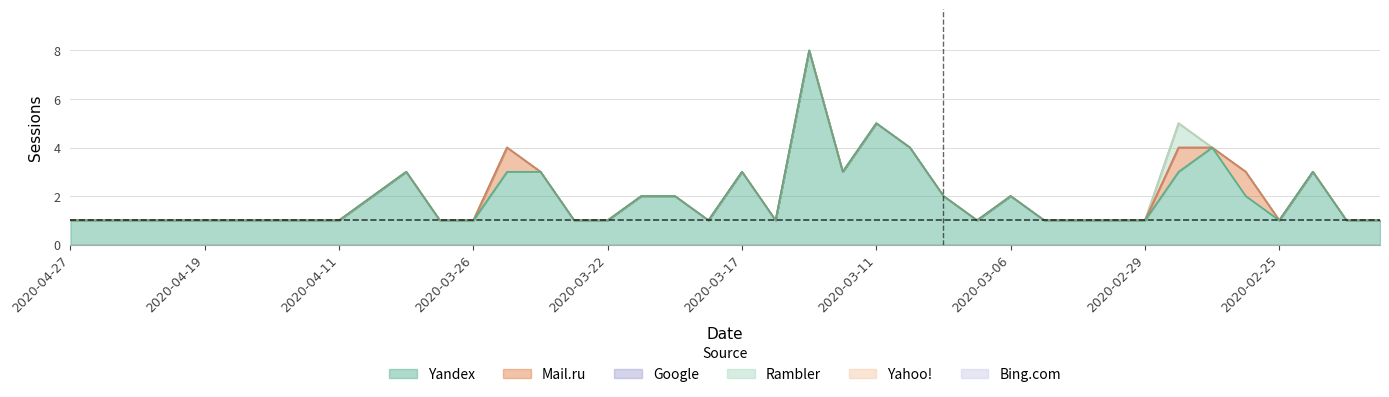

Reading left to right, list all the values displayed in this chart.

Yandex: 2020-04-27=1	2020-04-26=1	2020-04-23=1	2020-04-22=1	2020-04-19=1	2020-04-16=1	2020-04-15=1	2020-04-12=1	2020-04-11=1	2020-04-08=2	2020-04-07=3	2020-03-31=1	2020-03-26=1	2020-03-25=3	2020-03-24=3	2020-03-23=1	2020-03-22=1	2020-03-21=2	2020-03-20=2	2020-03-19=1	2020-03-17=3	2020-03-16=1	2020-03-13=8	2020-03-12=3	2020-03-11=5	2020-03-10=4	2020-03-09=2	2020-03-08=1	2020-03-06=2	2020-03-04=1	2020-03-03=1	2020-03-02=1	2020-02-29=1	2020-02-28=3	2020-02-27=4	2020-02-26=2	2020-02-25=1	2020-02-24=3	2020-02-22=1	2020-02-21=1
Mail.ru: 2020-04-27=0	2020-04-26=0	2020-04-23=0	2020-04-22=0	2020-04-19=0	2020-04-16=0	2020-04-15=0	2020-04-12=0	2020-04-11=0	2020-04-08=0	2020-04-07=0	2020-03-31=0	2020-03-26=0	2020-03-25=1	2020-03-24=0	2020-03-23=0	2020-03-22=0	2020-03-21=0	2020-03-20=0	2020-03-19=0	2020-03-17=0	2020-03-16=0	2020-03-13=0	2020-03-12=0	2020-03-11=0	2020-03-10=0	2020-03-09=0	2020-03-08=0	2020-03-06=0	2020-03-04=0	2020-03-03=0	2020-03-02=0	2020-02-29=0	2020-02-28=1	2020-02-27=0	2020-02-26=1	2020-02-25=0	2020-02-24=0	2020-02-22=0	2020-02-21=0
Google: 2020-04-27=0	2020-04-26=0	2020-04-23=0	2020-04-22=0	2020-04-19=0	2020-04-16=0	2020-04-15=0	2020-04-12=0	2020-04-11=0	2020-04-08=0	2020-04-07=0	2020-03-31=0	2020-03-26=0	2020-03-25=0	2020-03-24=0	2020-03-23=0	2020-03-22=0	2020-03-21=0	2020-03-20=0	2020-03-19=0	2020-03-17=0	2020-03-16=0	2020-03-13=0	2020-03-12=0	2020-03-11=0	2020-03-10=0	2020-03-09=0	2020-03-08=0	2020-03-06=0	2020-03-04=0	2020-03-03=0	2020-03-02=0	2020-02-29=0	2020-02-28=0	2020-02-27=0	2020-02-26=0	2020-02-25=0	2020-02-24=0	2020-02-22=0	2020-02-21=0
Rambler: 2020-04-27=0	2020-04-26=0	2020-04-23=0	2020-04-22=0	2020-04-19=0	2020-04-16=0	2020-04-15=0	2020-04-12=0	2020-04-11=0	2020-04-08=0	2020-04-07=0	2020-03-31=0	2020-03-26=0	2020-03-25=0	2020-03-24=0	2020-03-23=0	2020-03-22=0	2020-03-21=0	2020-03-20=0	2020-03-19=0	2020-03-17=0	2020-03-16=0	2020-03-13=0	2020-03-12=0	2020-03-11=0	2020-03-10=0	2020-03-09=0	2020-03-08=0	2020-03-06=0	2020-03-04=0	2020-03-03=0	2020-03-02=0	2020-02-29=0	2020-02-28=1	2020-02-27=0	2020-02-26=0	2020-02-25=0	2020-02-24=0	2020-02-22=0	2020-02-21=0
Yahoo!: 2020-04-27=0	2020-04-26=0	2020-04-23=0	2020-04-22=0	2020-04-19=0	2020-04-16=0	2020-04-15=0	2020-04-12=0	2020-04-11=0	2020-04-08=0	2020-04-07=0	2020-03-31=0	2020-03-26=0	2020-03-25=0	2020-03-24=0	2020-03-23=0	2020-03-22=0	2020-03-21=0	2020-03-20=0	2020-03-19=0	2020-03-17=0	2020-03-16=0	2020-03-13=0	2020-03-12=0	2020-03-11=0	2020-03-10=0	2020-03-09=0	2020-03-08=0	2020-03-06=0	2020-03-04=0	2020-03-03=0	2020-03-02=0	2020-02-29=0	2020-02-28=0	2020-02-27=0	2020-02-26=0	2020-02-25=0	2020-02-24=0	2020-02-22=0	2020-02-21=0
Bing.com: 2020-04-27=0	2020-04-26=0	2020-04-23=0	2020-04-22=0	2020-04-19=0	2020-04-16=0	2020-04-15=0	2020-04-12=0	2020-04-11=0	2020-04-08=0	2020-04-07=0	2020-03-31=0	2020-03-26=0	2020-03-25=0	2020-03-24=0	2020-03-23=0	2020-03-22=0	2020-03-21=0	2020-03-20=0	2020-03-19=0	2020-03-17=0	2020-03-16=0	2020-03-13=0	2020-03-12=0	2020-03-11=0	2020-03-10=0	2020-03-09=0	2020-03-08=0	2020-03-06=0	2020-03-04=0	2020-03-03=0	2020-03-02=0	2020-02-29=0	2020-02-28=0	2020-02-27=0	2020-02-26=0	2020-02-25=0	2020-02-24=0	2020-02-22=0	2020-02-21=0